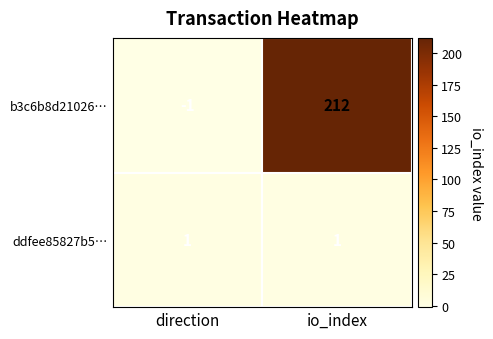

Is the value of b3c6b8d21026… at io_index greater than the value of ddfee85827b5… at direction?

Yes